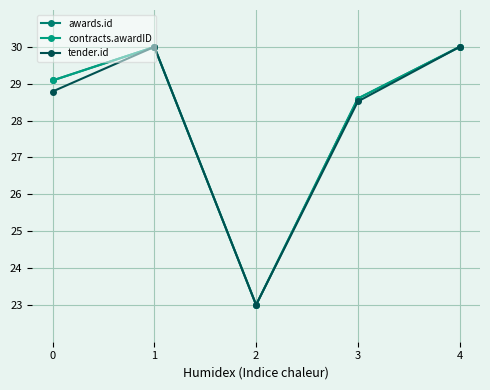

What is the approximate value of tender.id at 3?

28.5